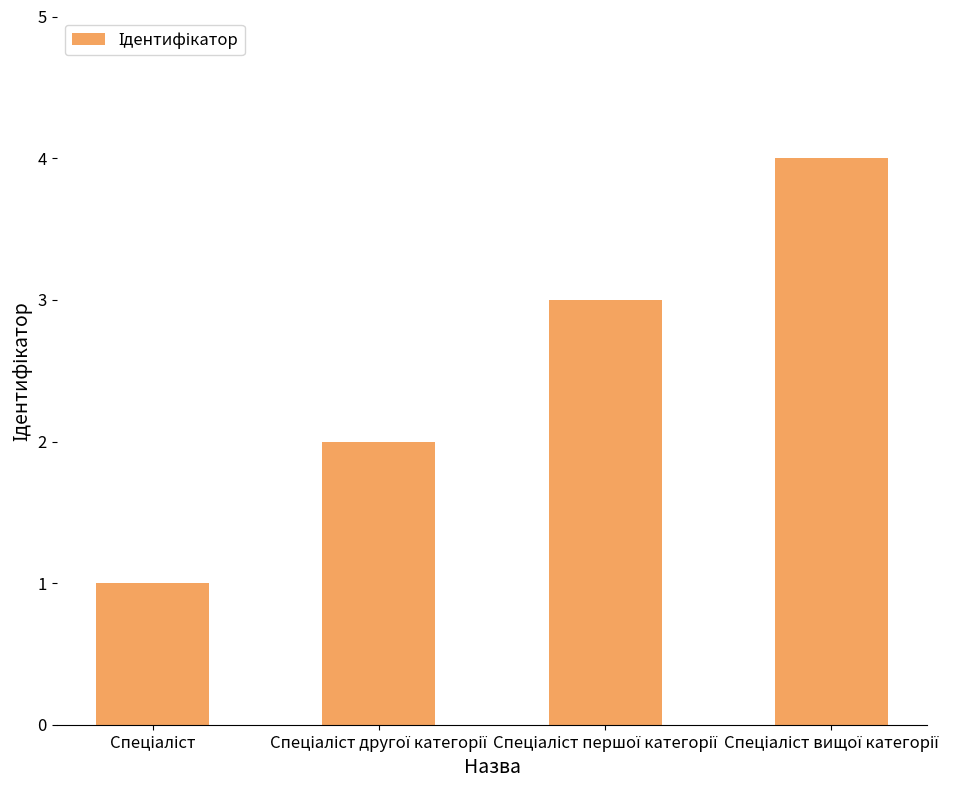

How many values are between 2 and 4?

3